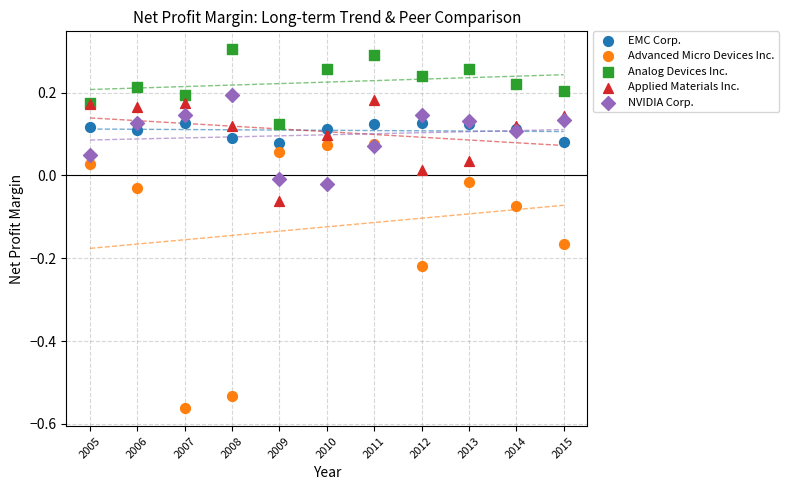

Which series has the largest Y range (max minus min)?

Advanced Micro Devices Inc.